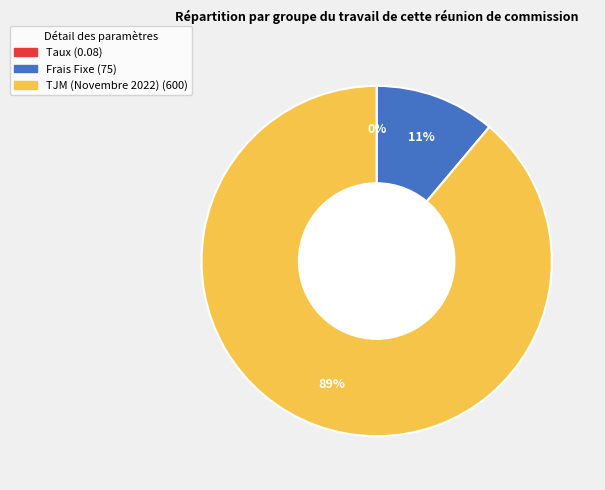

Is there any slice that represents more than half of the pie?

Yes